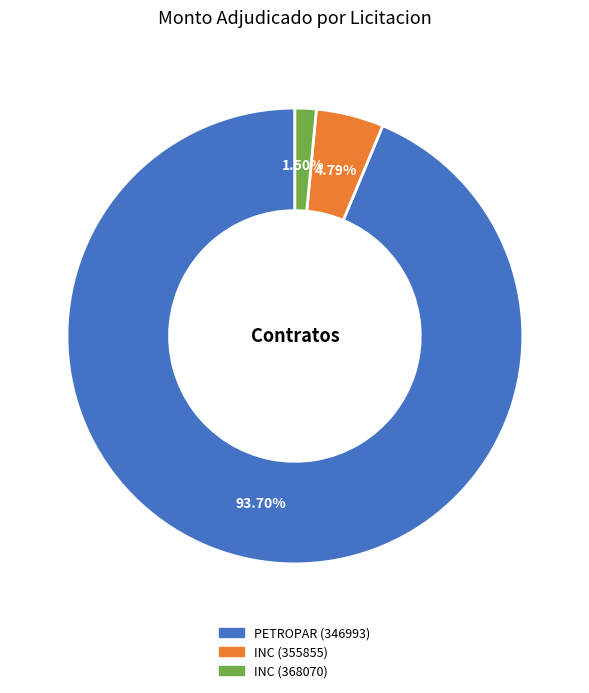

What is the ratio of the value at INC (355855) to the value at INC (368070)?

3.2